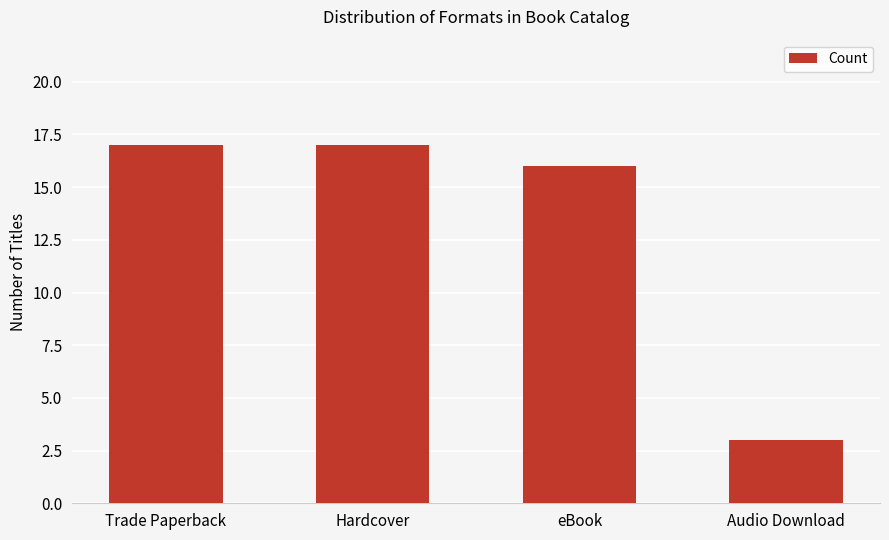

What is the greatest value displayed?

17